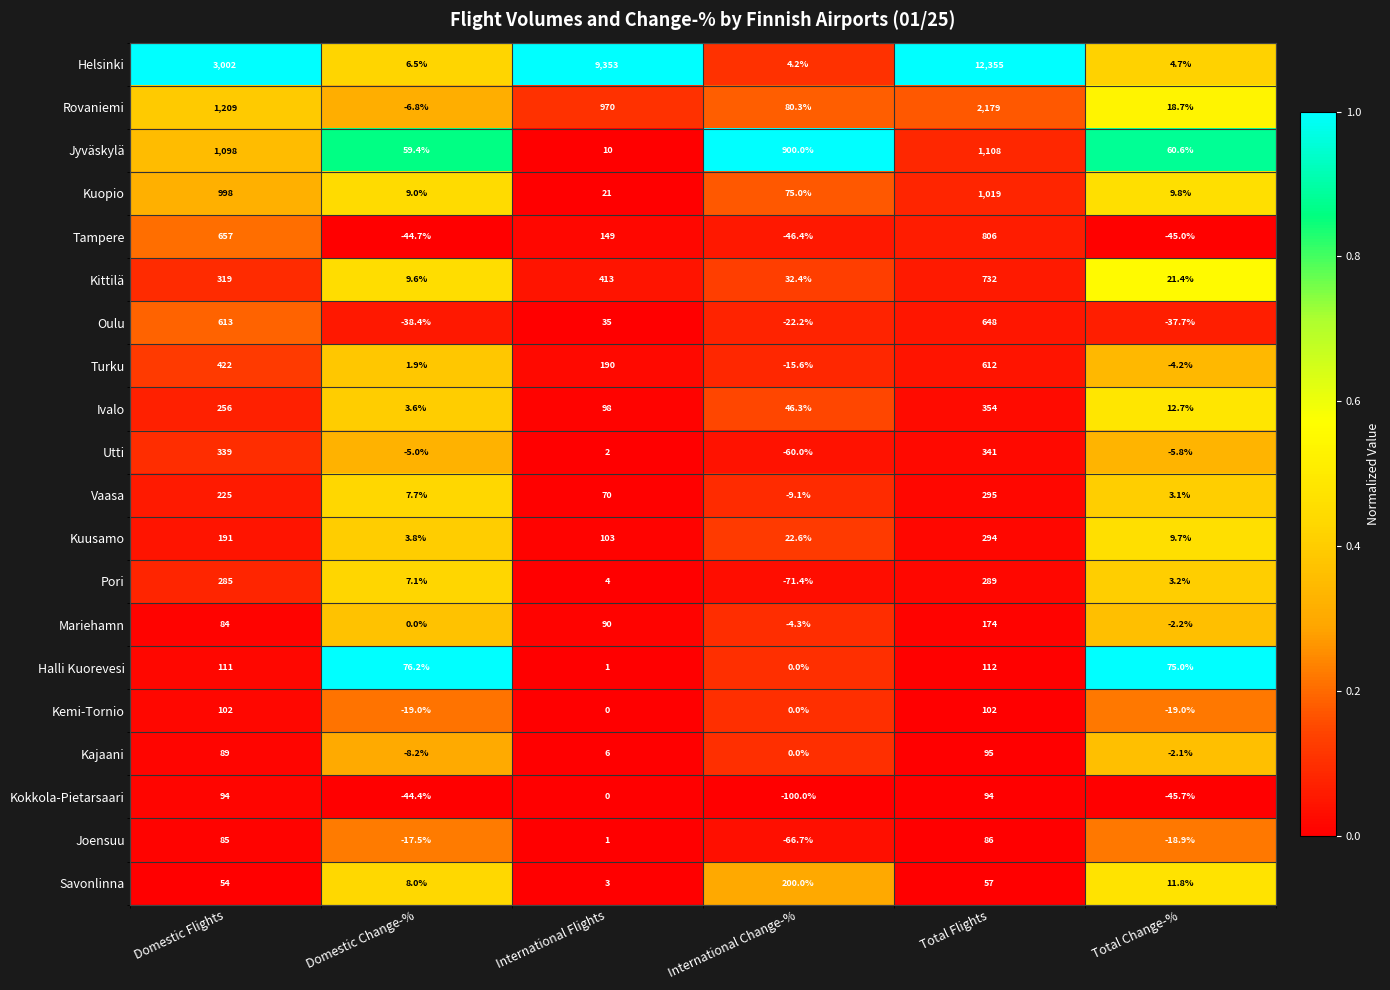

Rank the series at Domestic Change-% from highest to lowest value.

Halli Kuorevesi, Jyväskylä, Kittilä, Kuopio, Savonlinna, Vaasa, Pori, Helsinki, Kuusamo, Ivalo, Turku, Mariehamn, Utti, Rovaniemi, Kajaani, Joensuu, Kemi-Tornio, Oulu, Kokkola-Pietarsaari, Tampere